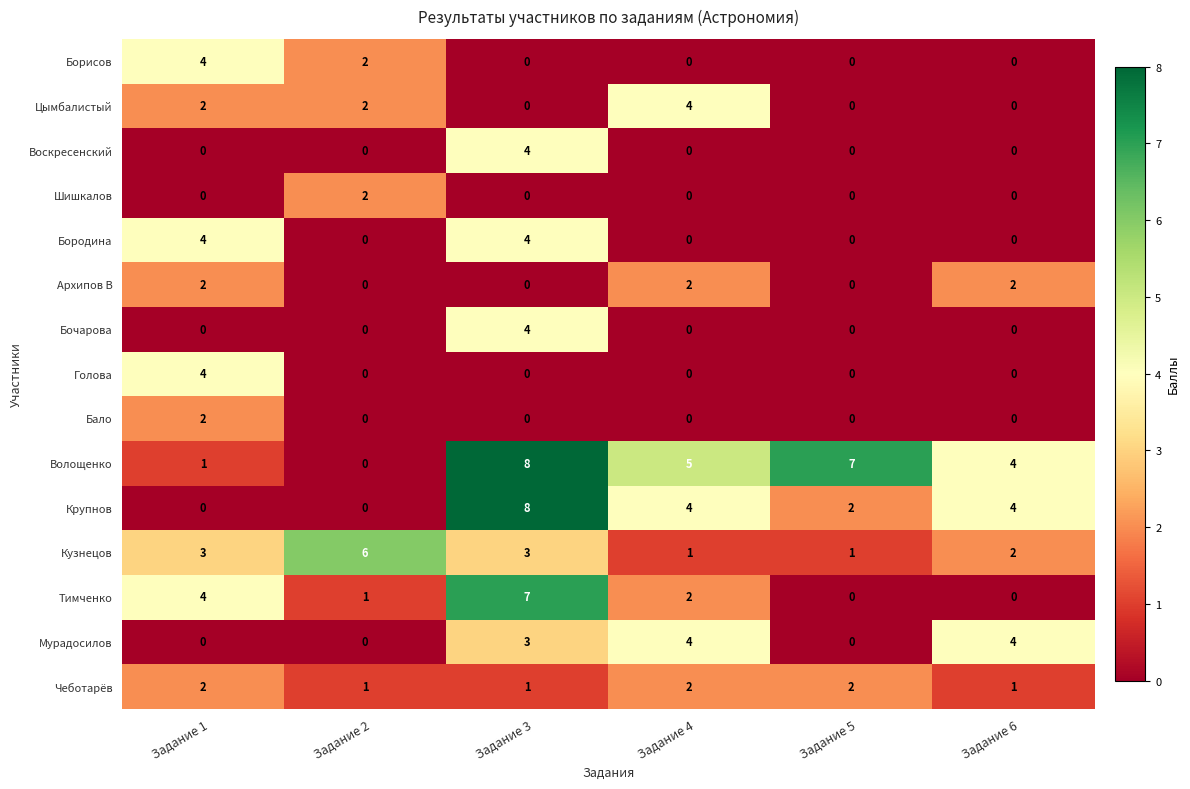

What is the spread (max minus min) of values at Задание 2?

6